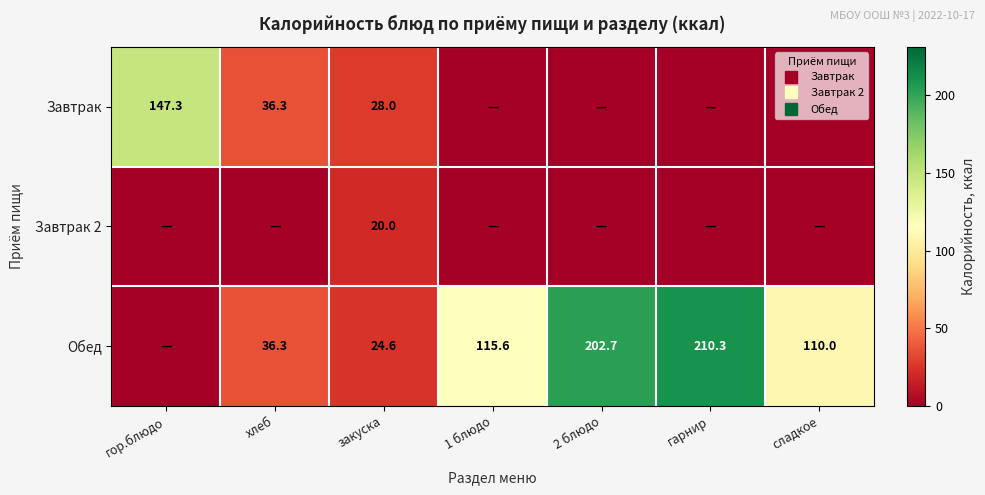

True or false: Обед has a value of 115.6 at 1 блюдо.

True